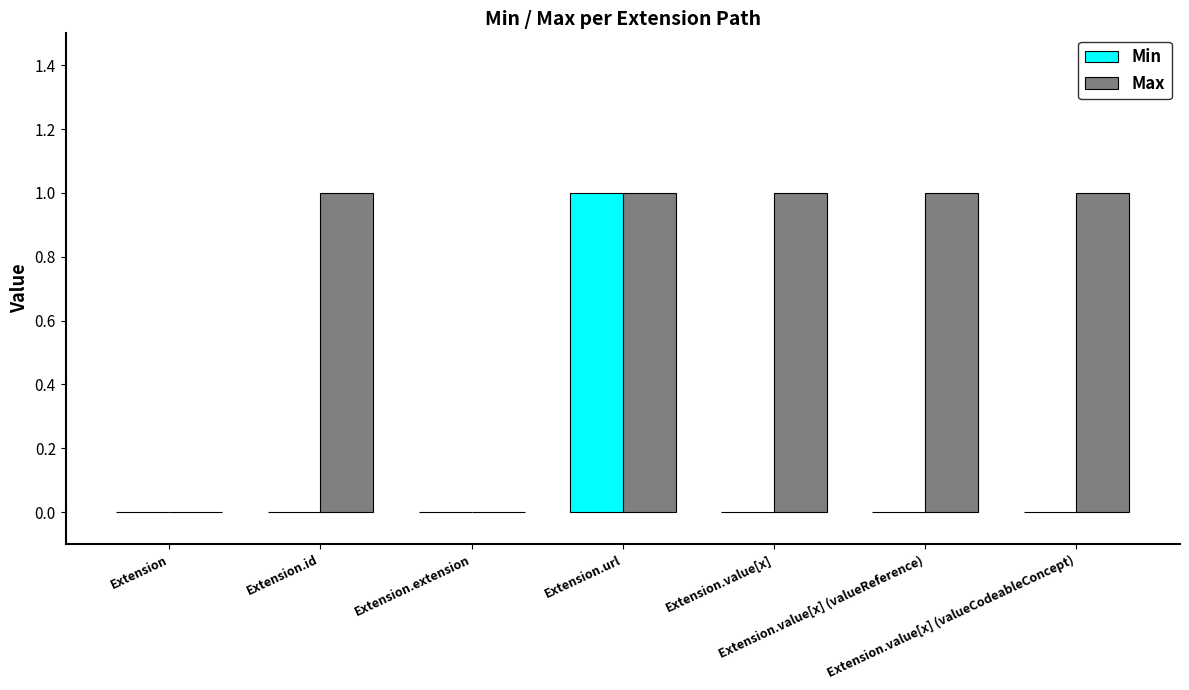

Which series has the largest total across all categories?

Max